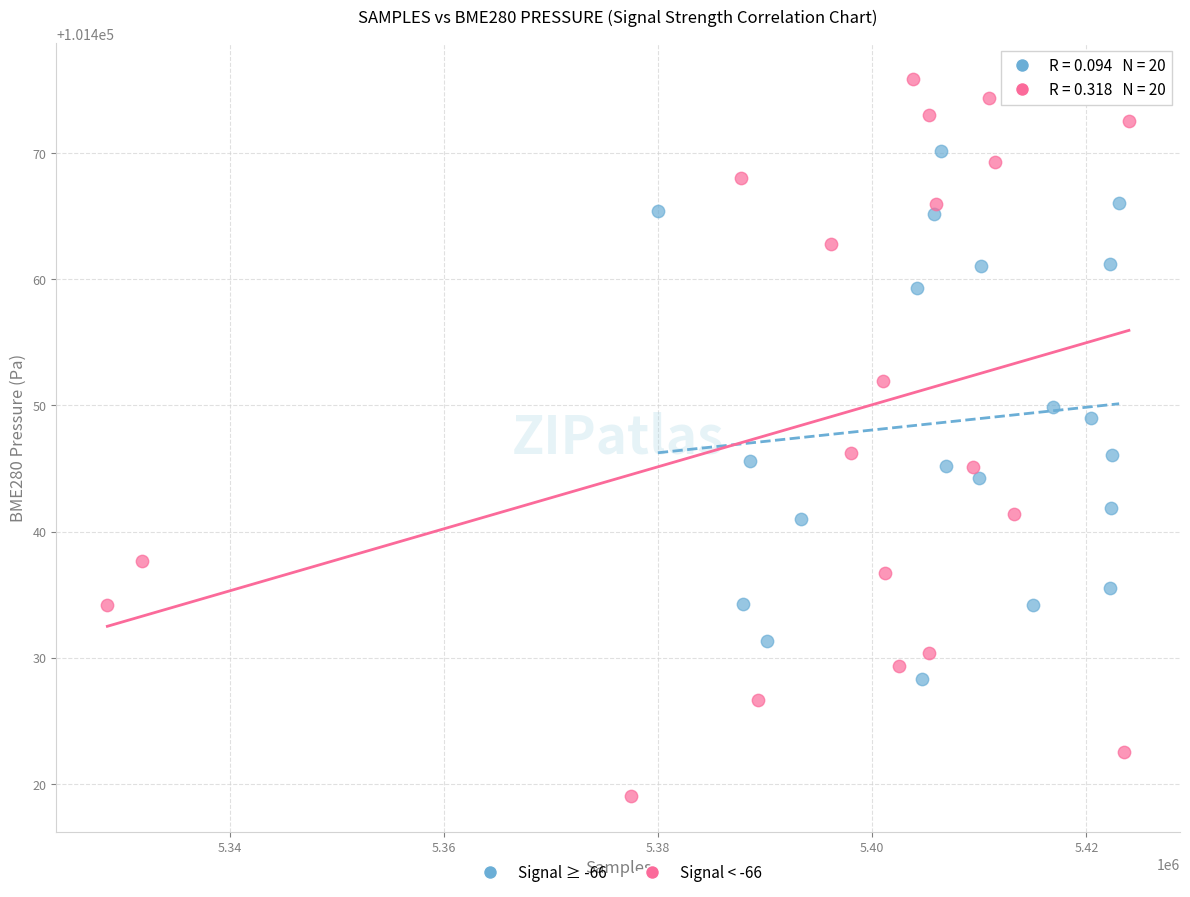

Which series contains the highest Y value?

Signal < -66